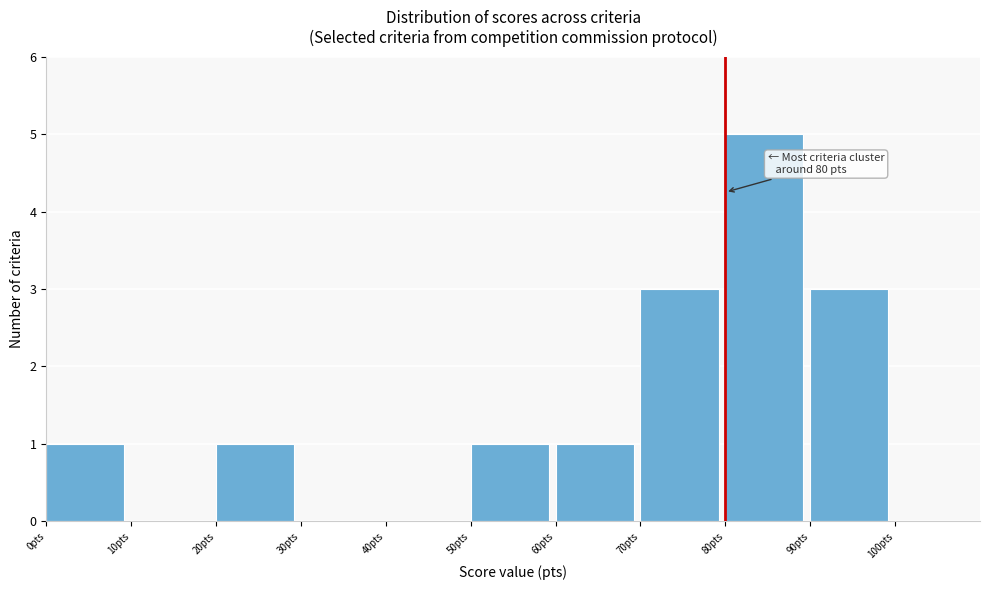

Over which range of the x-axis is the bar tallest?

80 to 90